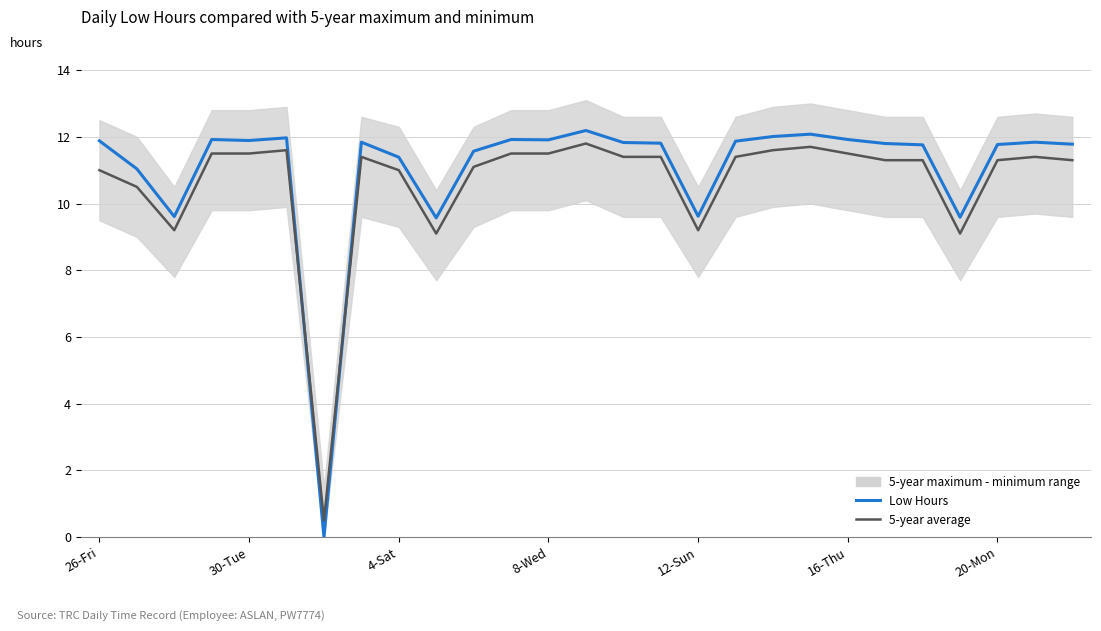

What is the label of the 1st point from the left?

26-Fri